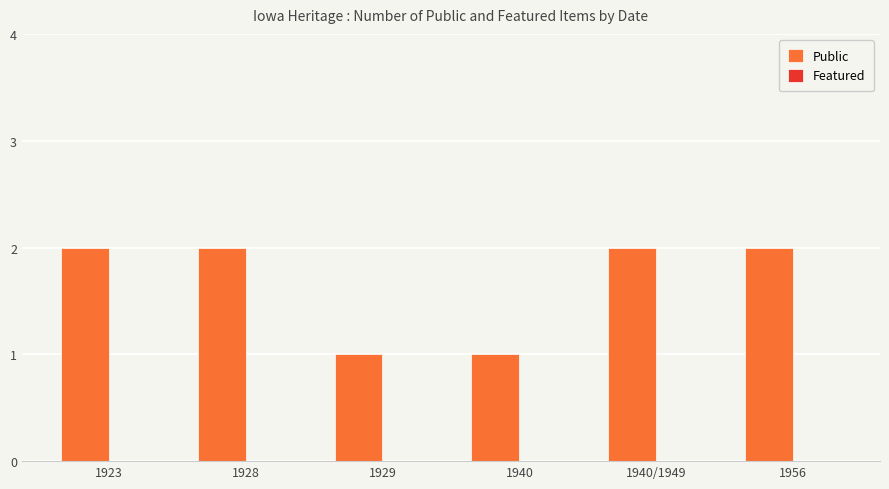

Reading left to right, extract all data points from this chart.

2	2	1	1	2	2